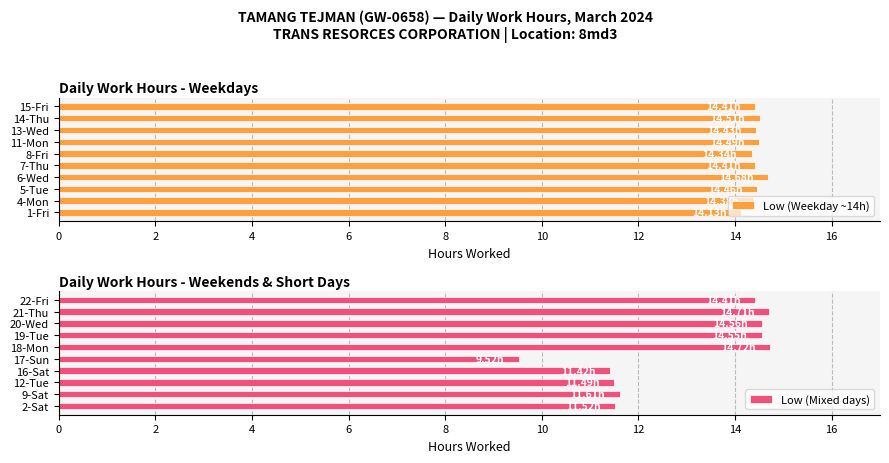

What is the lowest value of the Low (Weekday ~14h) series?

14.1